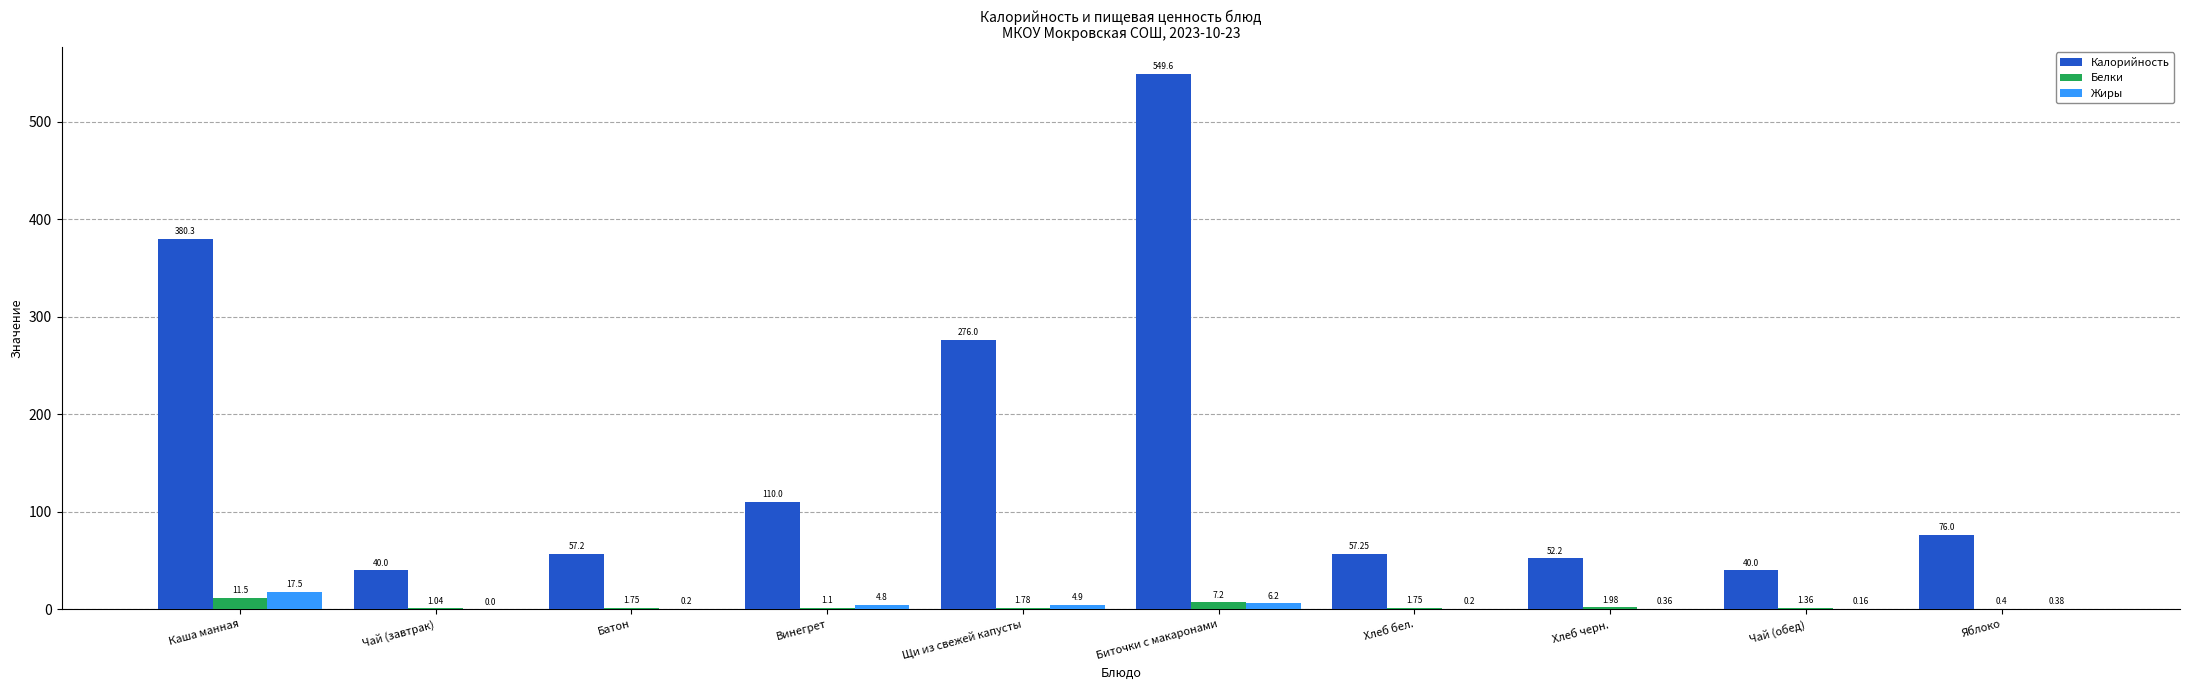

What is the total value across all series at Яблоко?

76.8